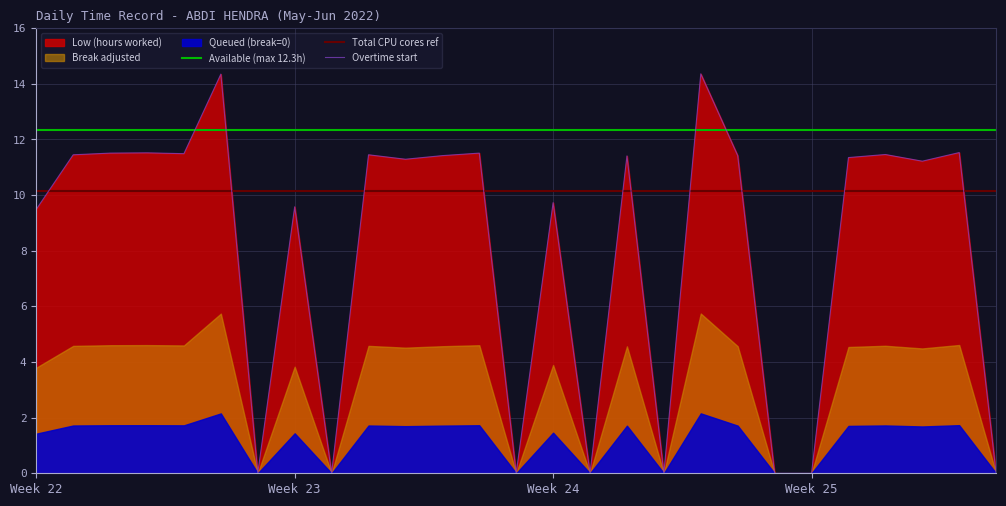

At which label does Available (max 12.3h) reach its peak?

Week 22